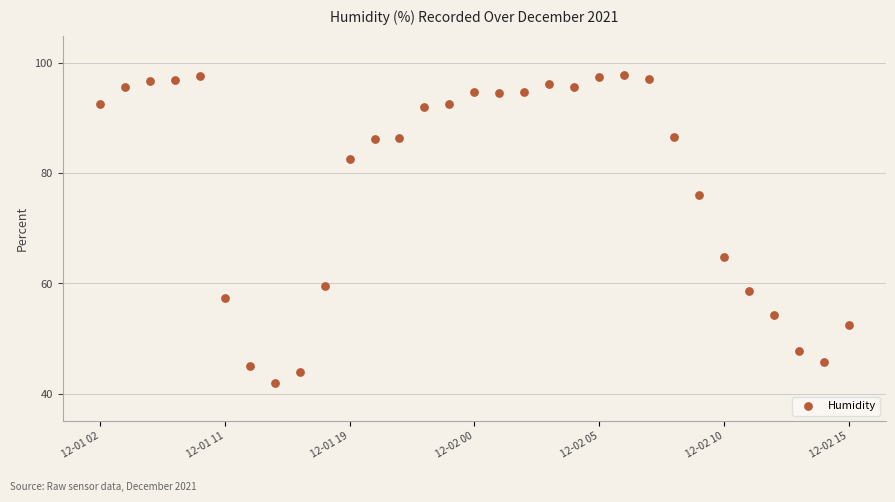

What Y value in the scatter plot is closest to 69?

64.8